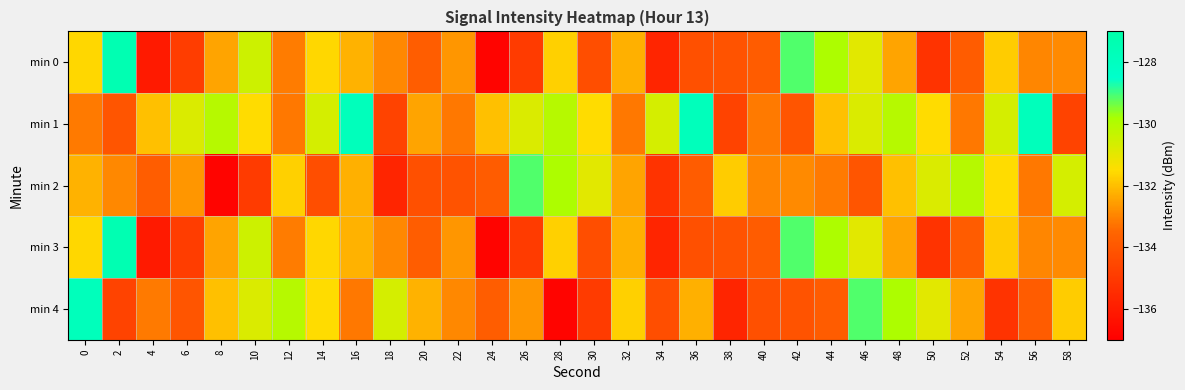

What is the total value across all series at 56?

-660.7